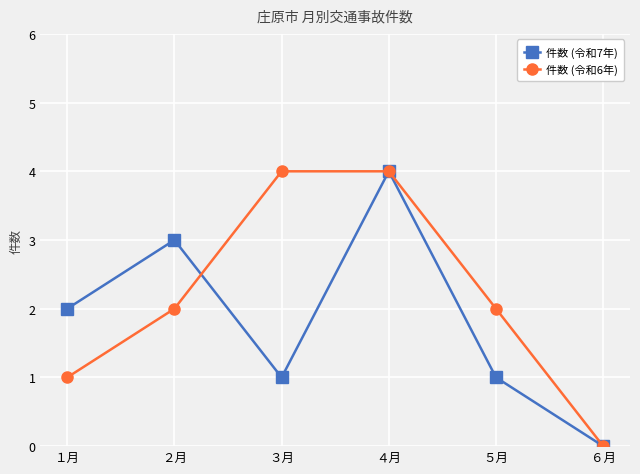

At which category is the sum across all series the highest?

４月